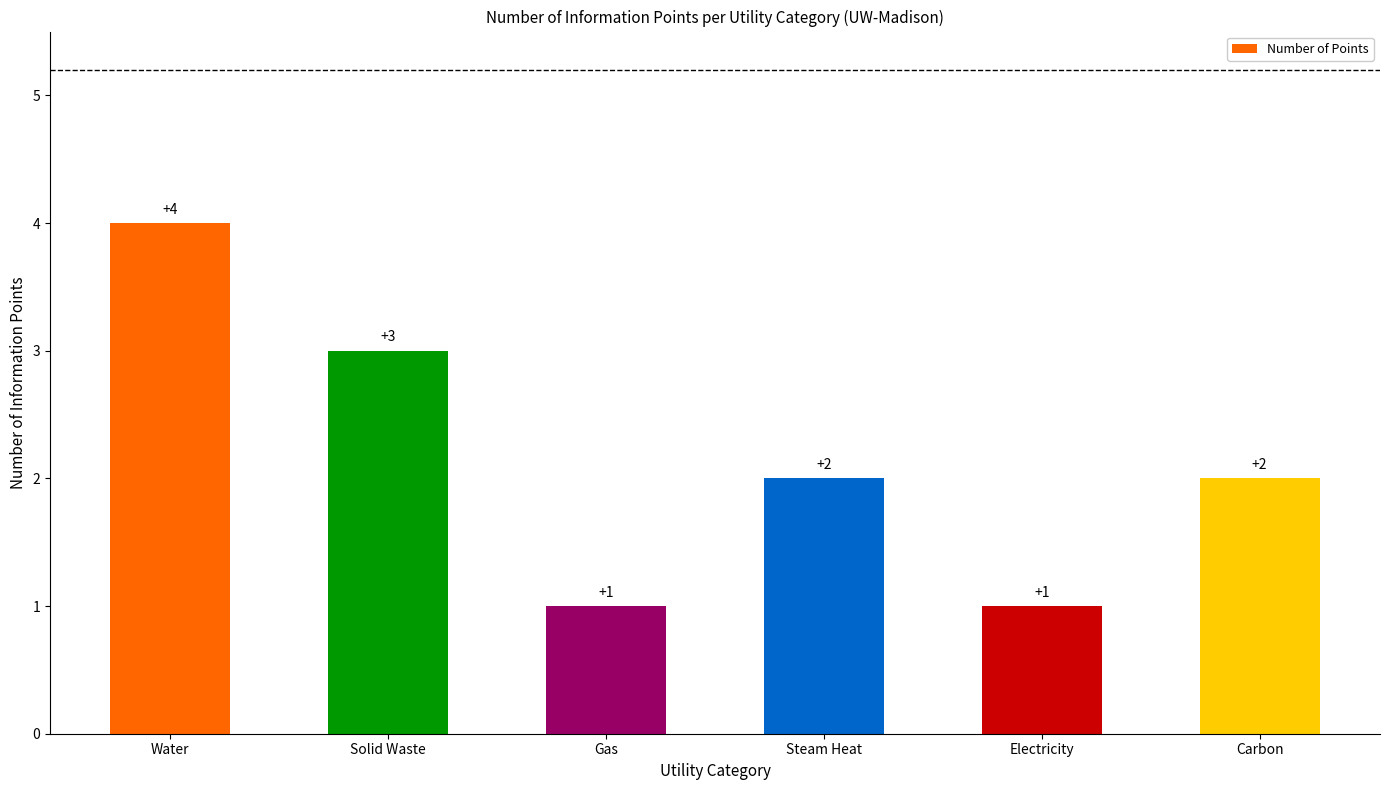

How many data points are less than 2?

2